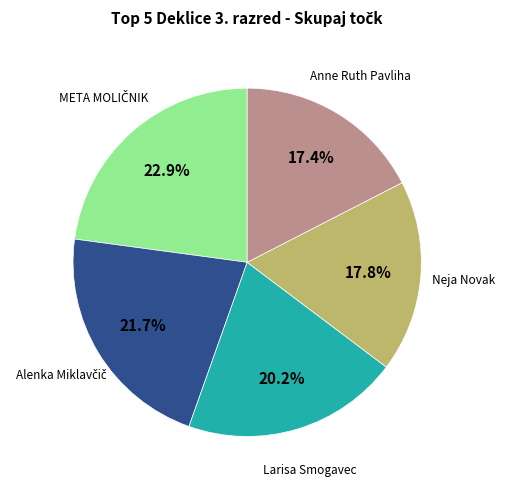

Is there any slice that represents more than half of the pie?

No